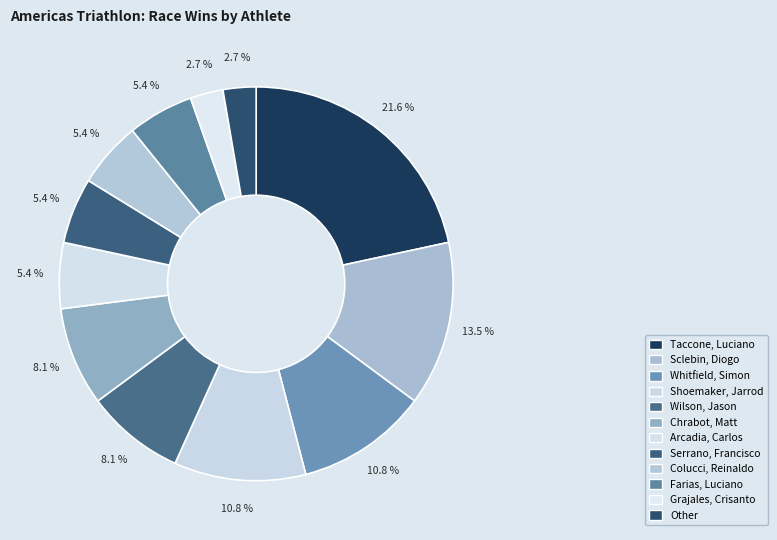

Does Chrabot, Matt account for over 50% of the chart?

No